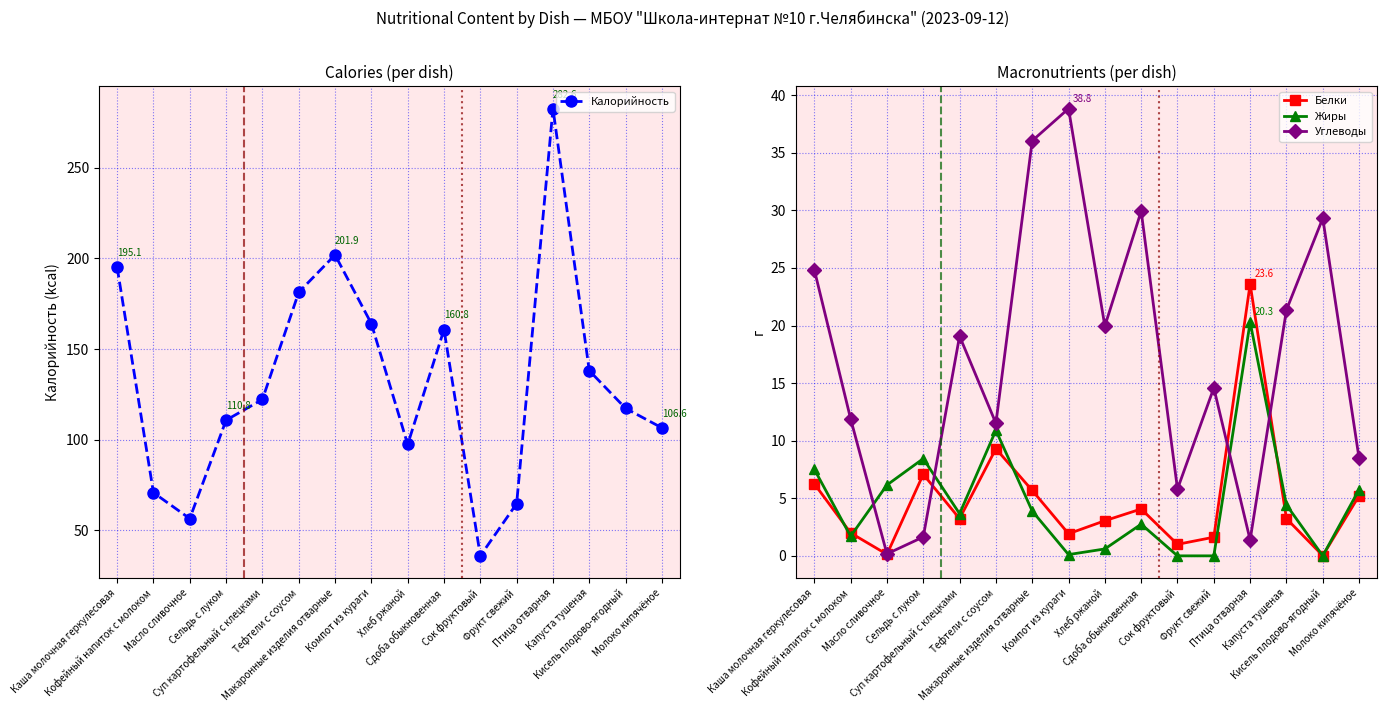

What is the total value across all series at Суп картофельный с клецками?

148.2